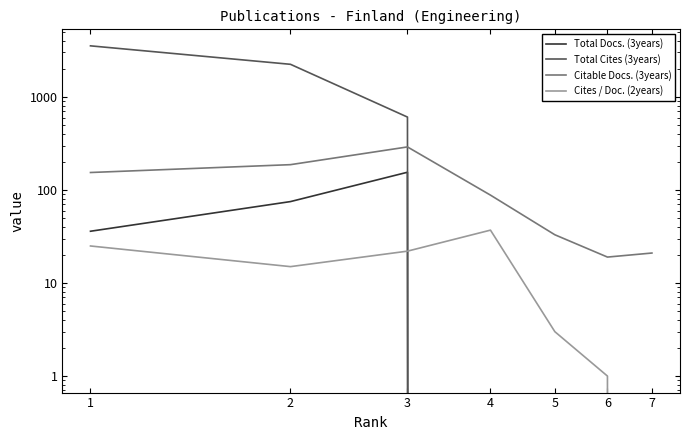

True or false: Citable Docs. (3years) and Total Docs. (3years) cross at least once.

False